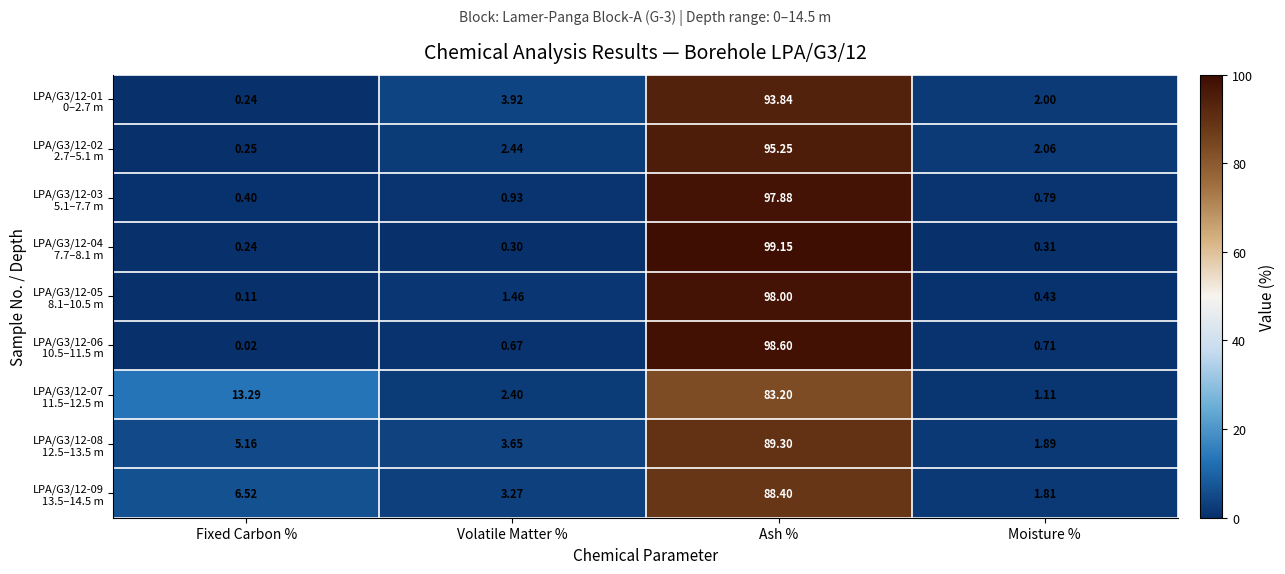

At which category is the sum across all series the highest?

Ash %